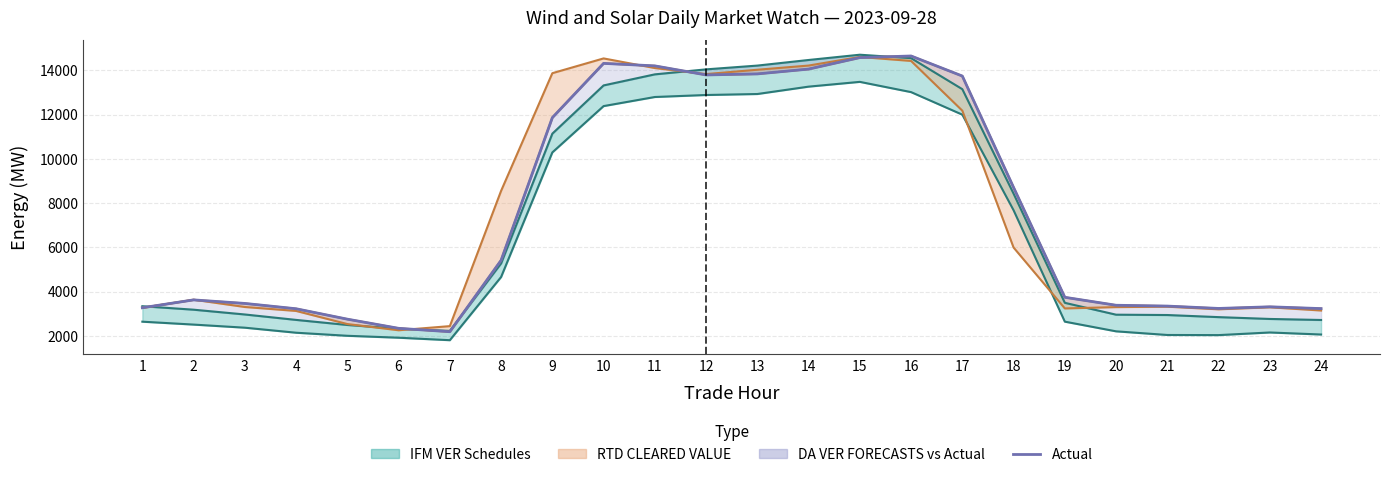

Is it true that the value at 11 is 14203.5?

True